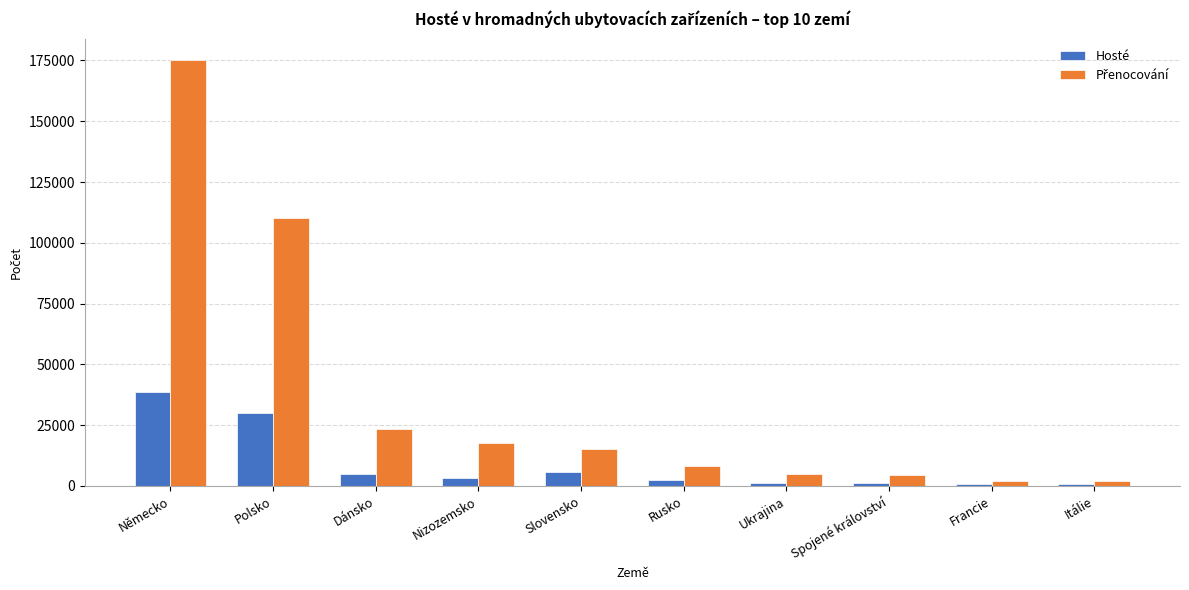

At which category is the sum across all series the highest?

Německo